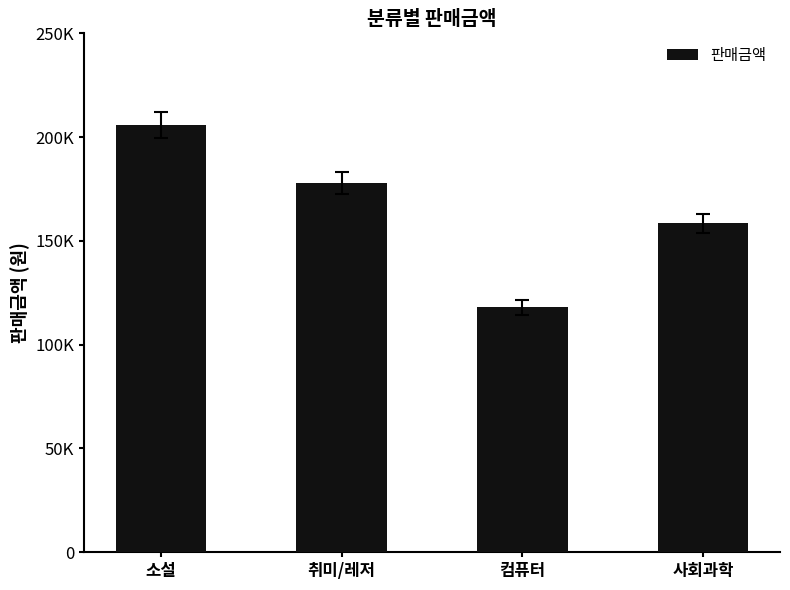

True or false: the data shows 117990 at 컴퓨터.

True